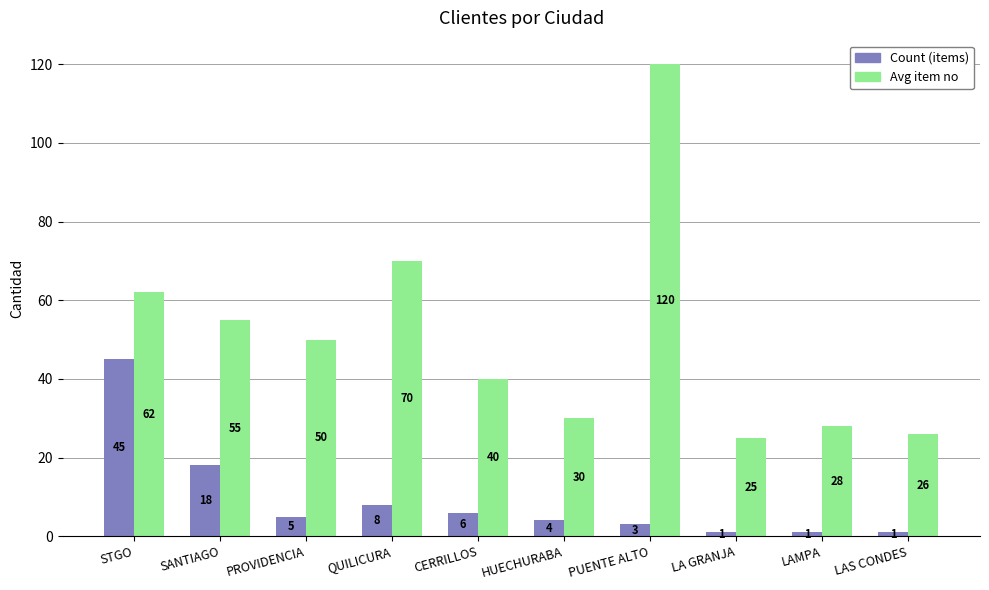

What is the difference between the highest and lowest values at QUILICURA?

62